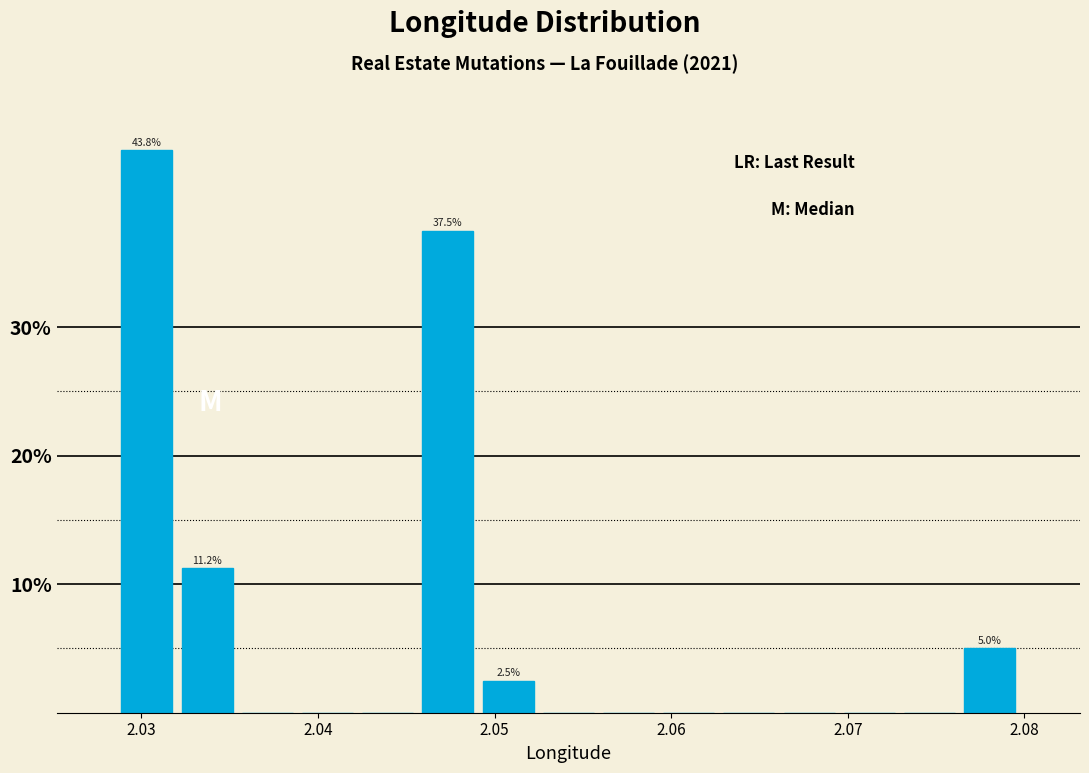

Around what value on the x-axis is the tallest bar? Give the approximate position of its centre, as read against the axis.

2.030